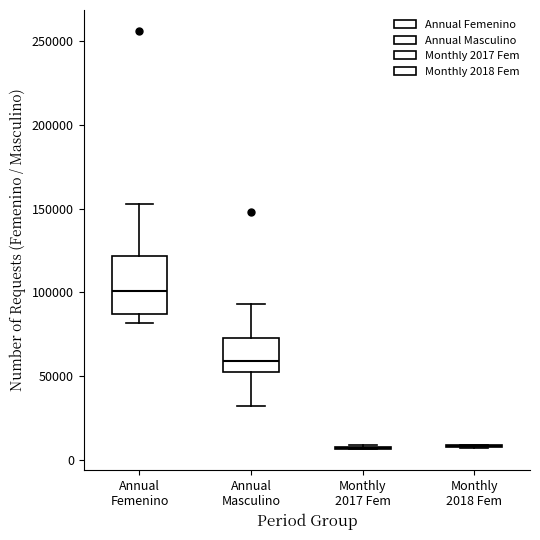

Reading left to right, read every box against the y-axis: the position of its median line, the range the box covers, and the ends of its whiskers. The values are not printed on the chart, so give them approximately, as read against the axis.

Annual Femenino: median 100000, box 85000 to 120000, whiskers 80000 to 155000
Annual Masculino: median 60000, box 55000 to 75000, whiskers 30000 to 95000
Monthly 2017 Fem: box collapsed to a line at 10000, whiskers 5000 to 10000
Monthly 2018 Fem: box collapsed to a line at 10000, whiskers 10000 to 10000